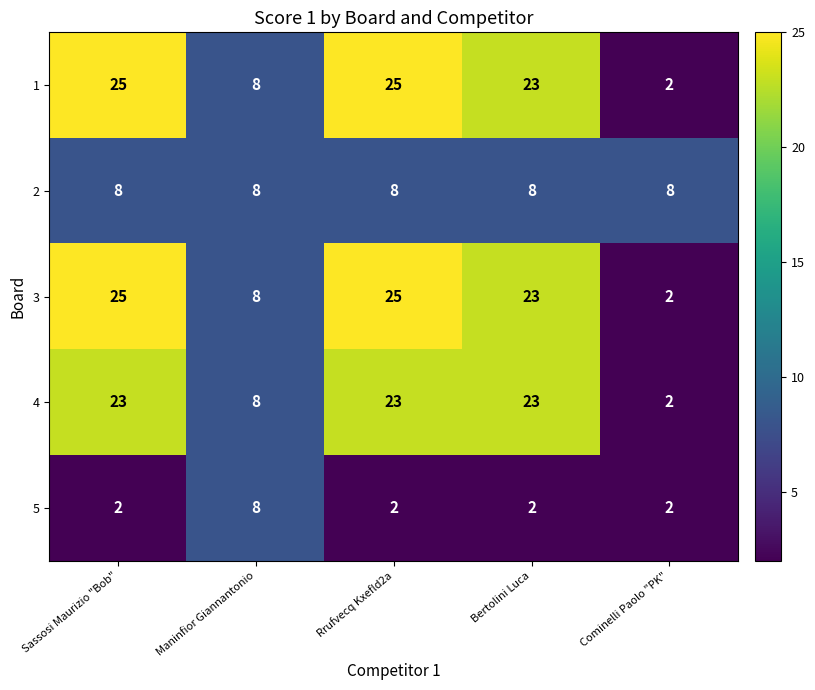

What is the difference between the highest and lowest values at Sassosi Maurizio "Bob"?

23